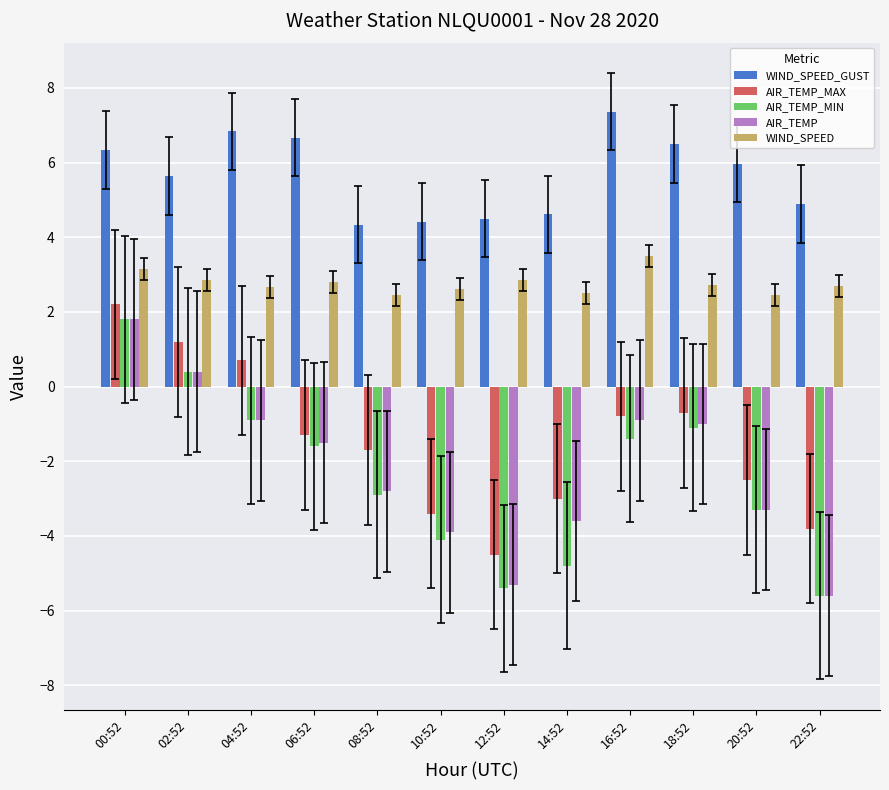

What is the highest value of the WIND_SPEED_GUST series?

7.4